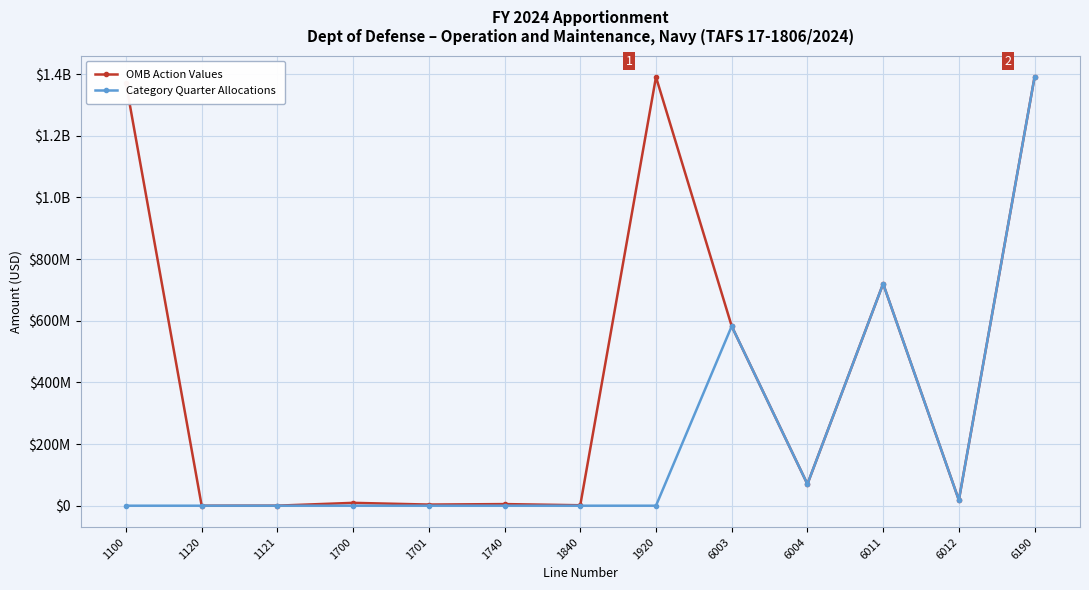

What is the sum of the Category Quarter Allocations values at 6190 and 1701?

1390551000